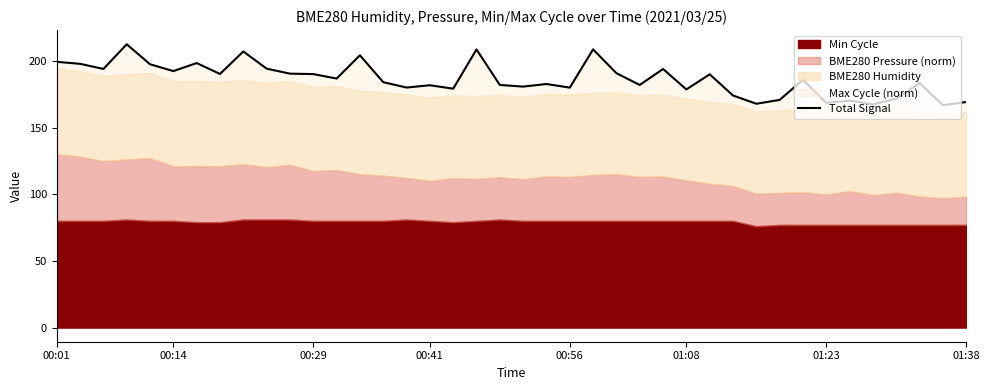

What is the difference between the values at 00:01 and 20?

18.6